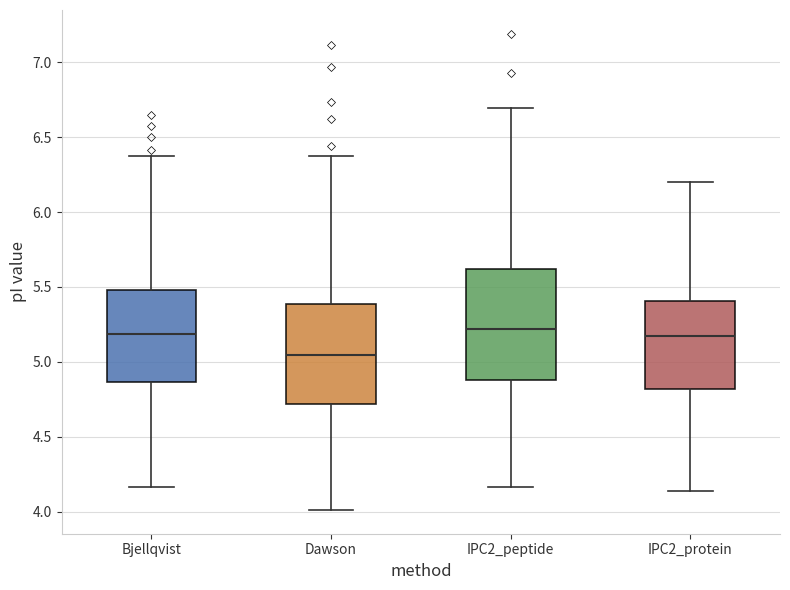

Reading left to right, read every box against the y-axis: the position of its median line, the range the box covers, and the ends of its whiskers. The values are not printed on the chart, so give them approximately, as read against the axis.

Bjellqvist: median 5.20, box 4.85 to 5.50, whiskers 4.15 to 6.40
Dawson: median 5.05, box 4.70 to 5.40, whiskers 4.00 to 6.40
IPC2_peptide: median 5.20, box 4.90 to 5.60, whiskers 4.15 to 6.70
IPC2_protein: median 5.20, box 4.80 to 5.40, whiskers 4.15 to 6.20